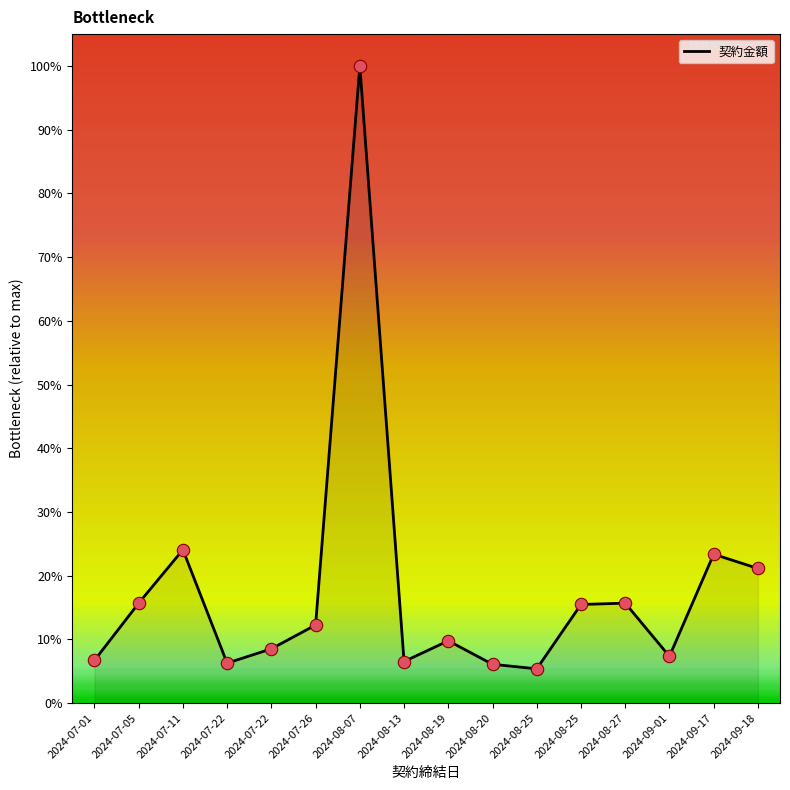

Between 2024-07-01 and 2024-07-22, which is larger?

2024-07-22